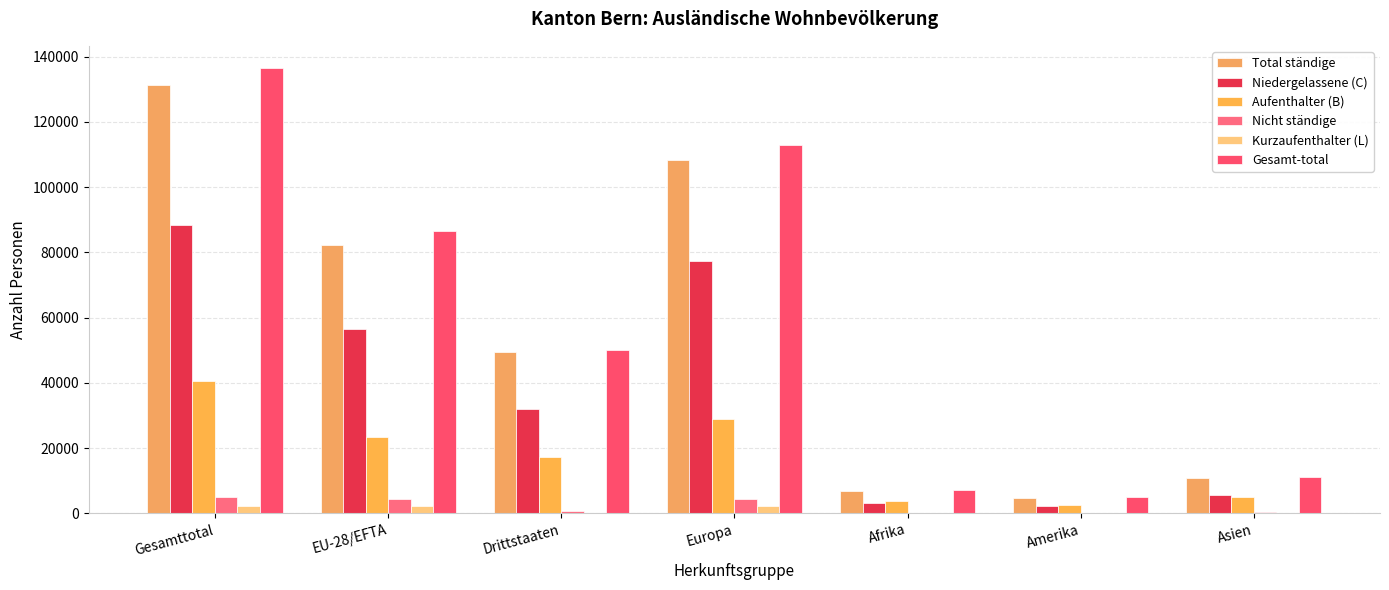

How many distinct data groups are displayed?

6